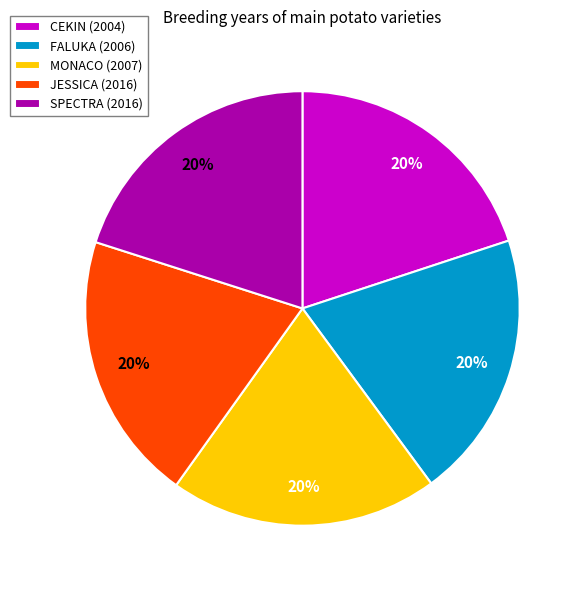

What is the ratio of the value at CEKIN (2004) to the value at JESSICA (2016)?

1.0